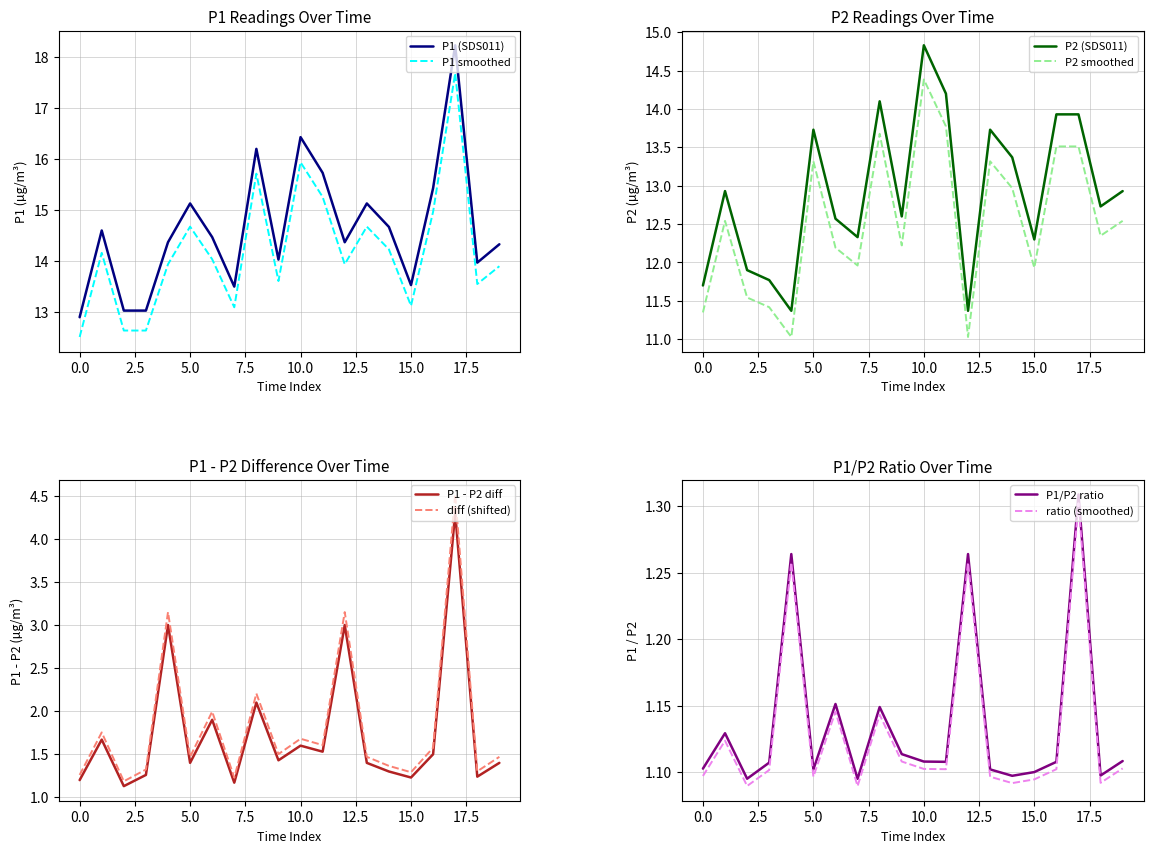

What is the approximate value of P1 smoothed at 5.0?

14.7